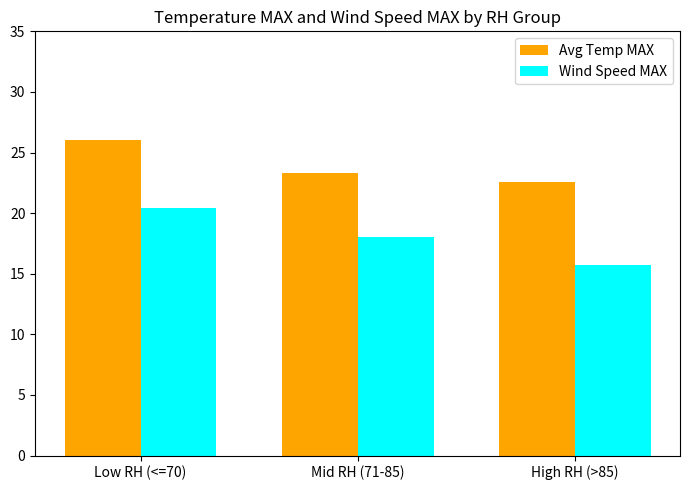

What is the label of the 3rd bar from the right?

Low RH (<=70)